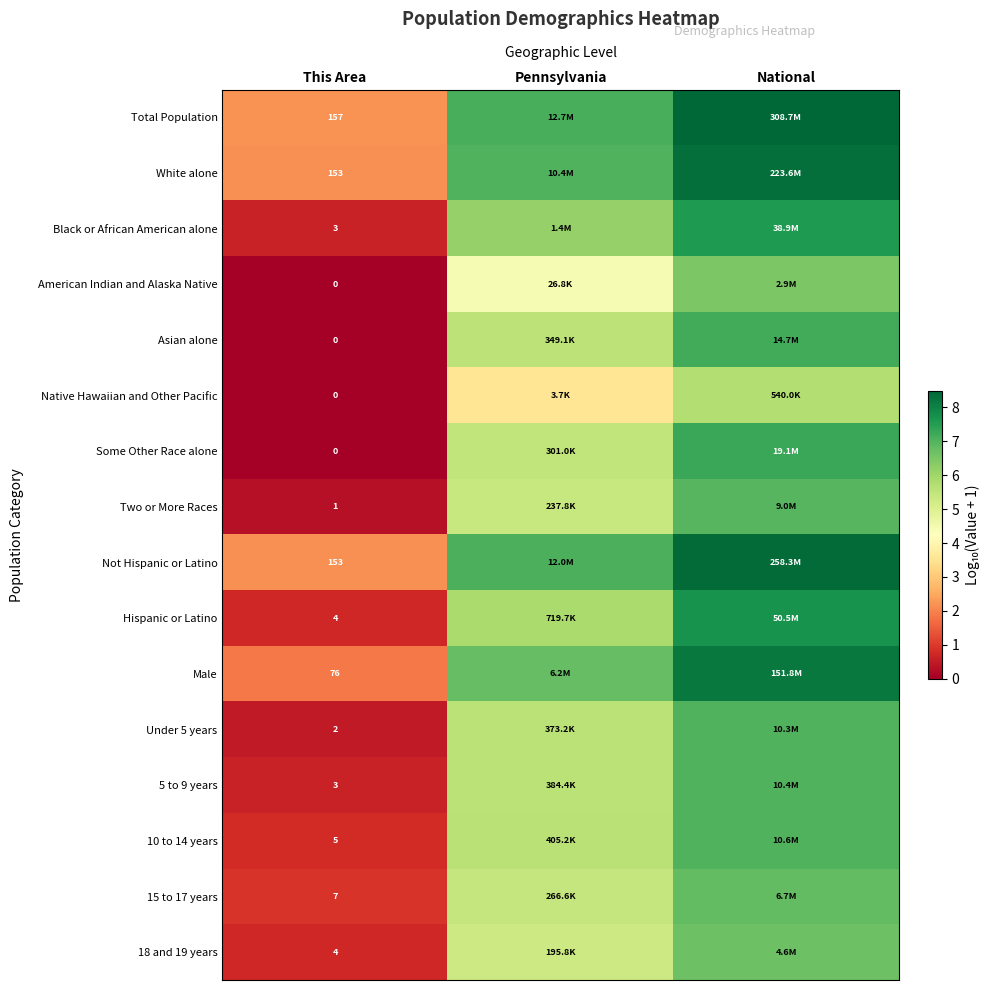

Is the value of 5 to 9 years at This Area greater than the value of Native Hawaiian and Other Pacific at This Area?

Yes